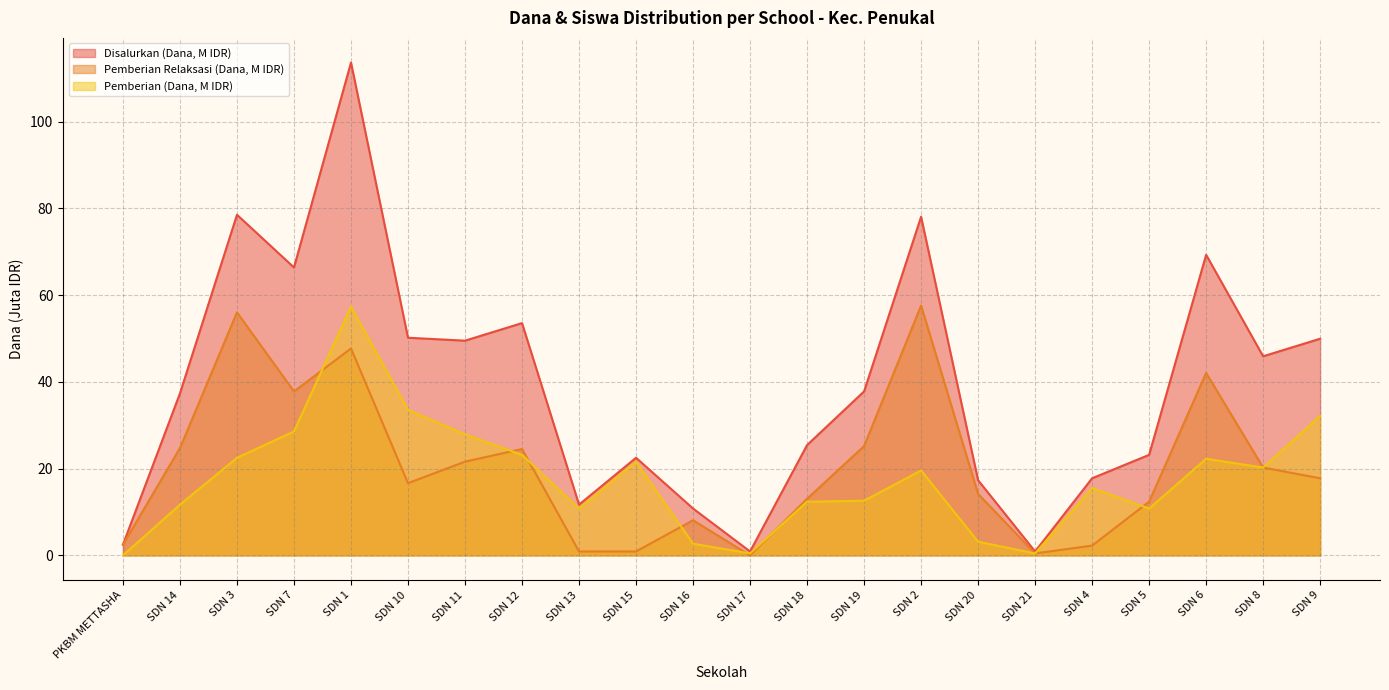

What is the label of the 16th point from the left?

SDN 20